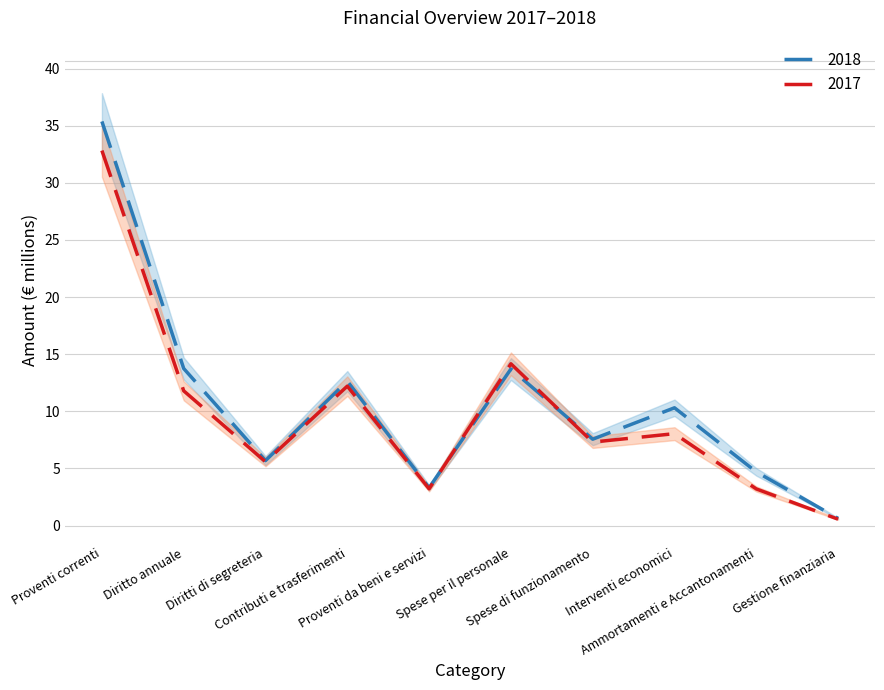

Where is the first local maximum for 2017?

Contributi e trasferimenti